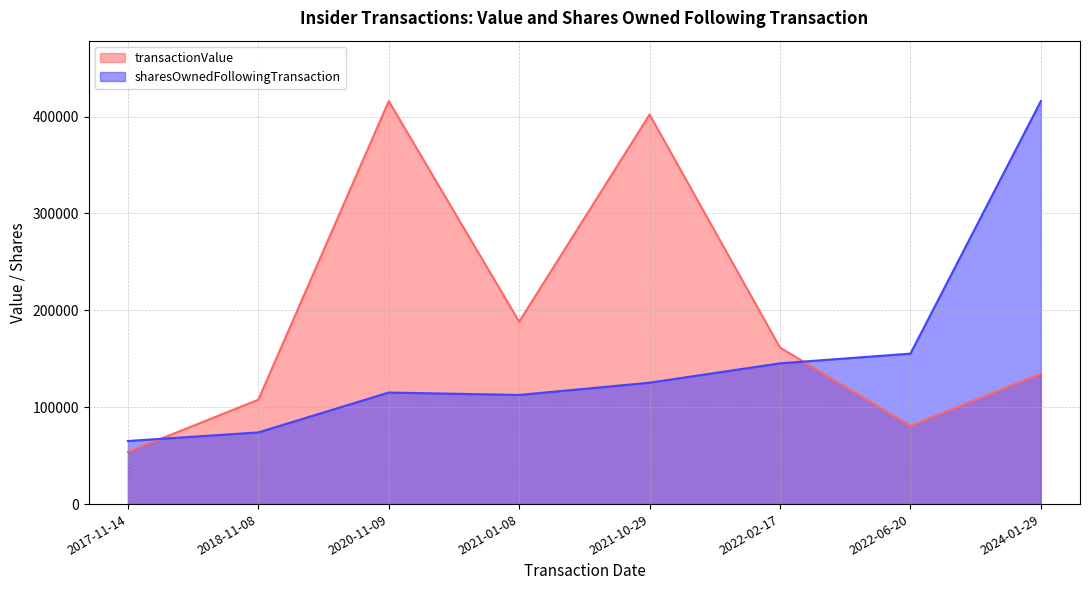

At which category is the sum across all series the highest?

2024-01-29